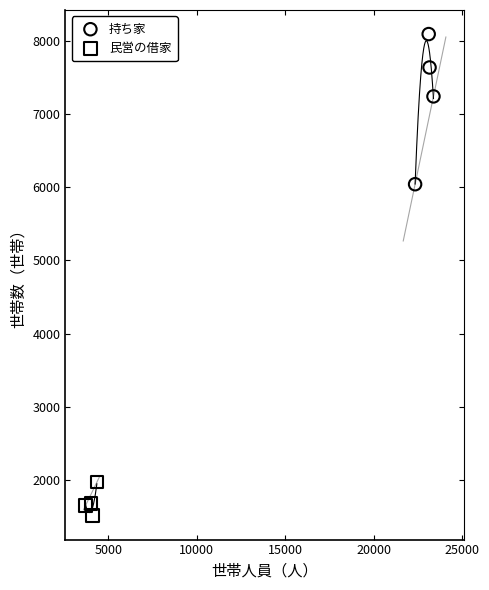

Which series has the widest spread of Y values?

持ち家